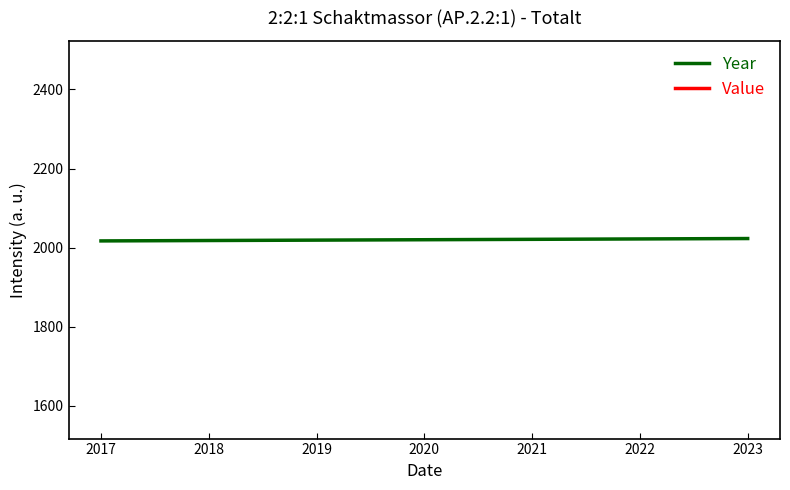

The Value series shows 142 at 2020. True or false?

False